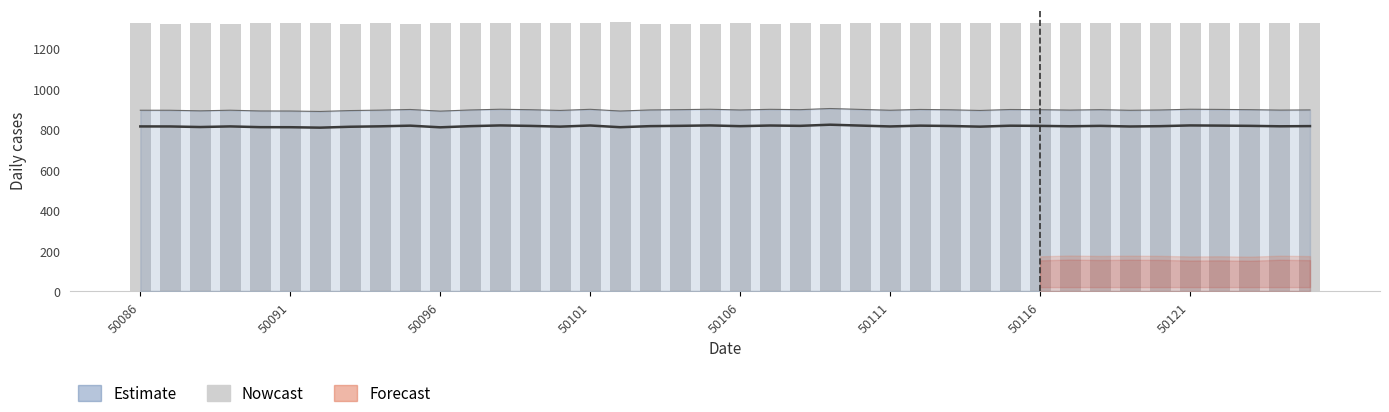

What is the maximum value shown in the chart?

1327.5